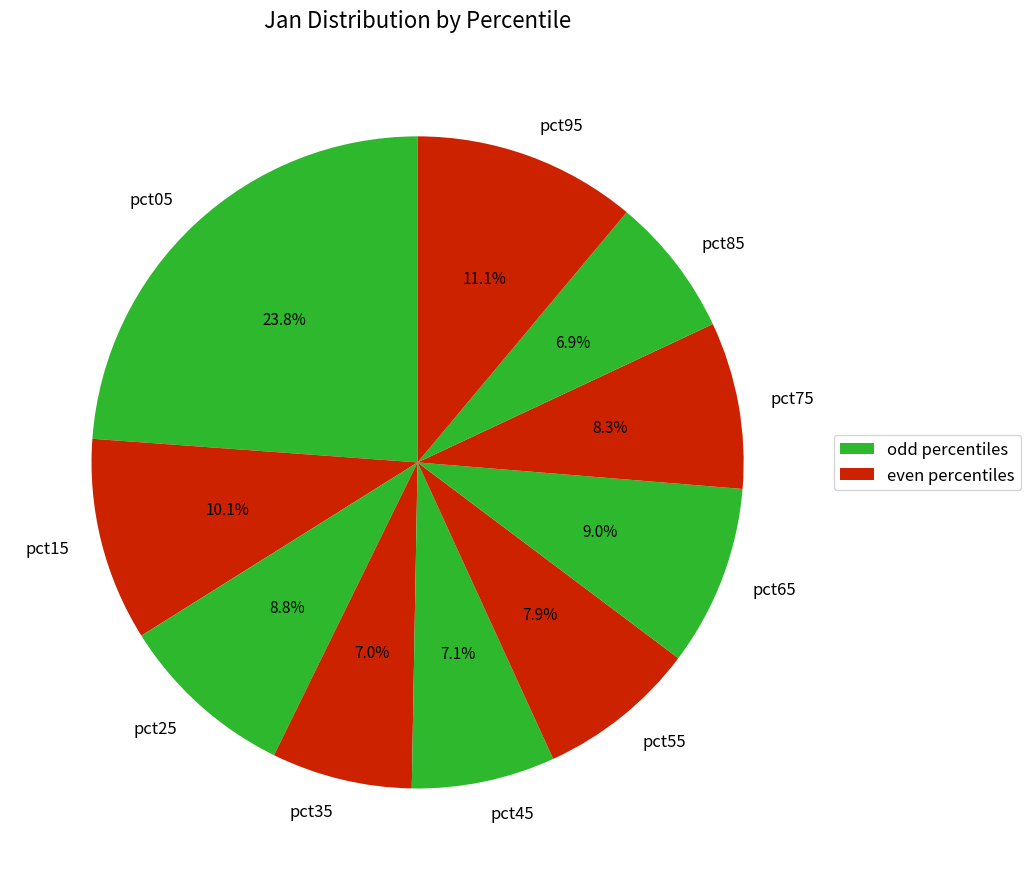

Which slice is the largest?

pct05